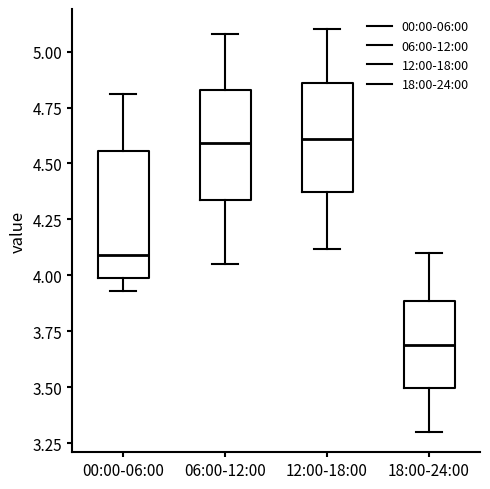

Reading left to right, transcribe this box plot: for each box, give where its median line is, the range the box spans, and where its two whiskers end, as read against the y-axis. The values are not printed on the chart, so give them approximately, as read against the axis.

00:00-06:00: median 4.10, box 4.00 to 4.55, whiskers 3.95 to 4.80
06:00-12:00: median 4.60, box 4.35 to 4.85, whiskers 4.05 to 5.10
12:00-18:00: median 4.60, box 4.35 to 4.85, whiskers 4.10 to 5.10
18:00-24:00: median 3.70, box 3.50 to 3.90, whiskers 3.30 to 4.10